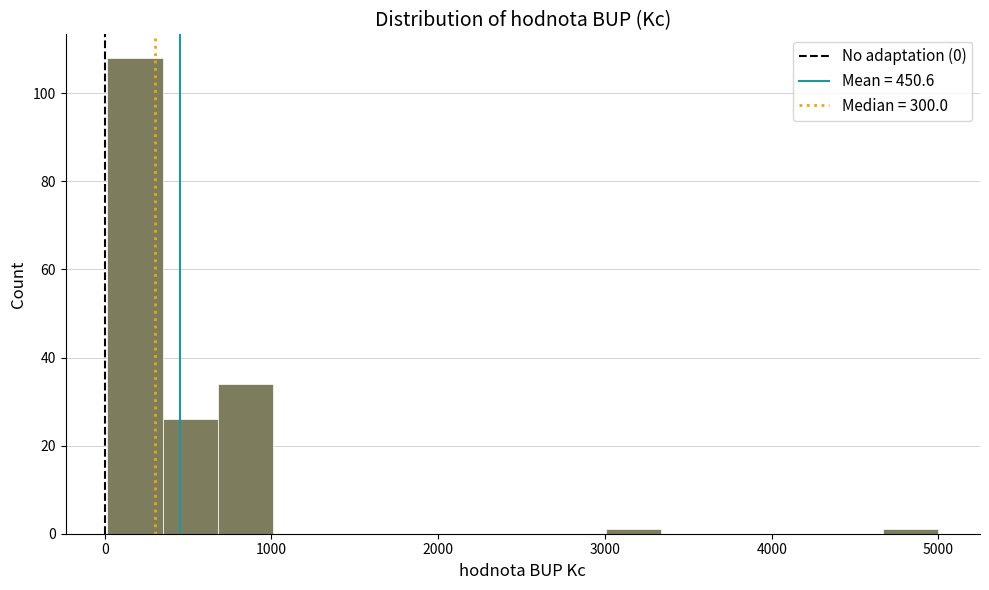

Around what value on the x-axis is the tallest bar? Give the approximate position of its centre, as read against the axis.

200